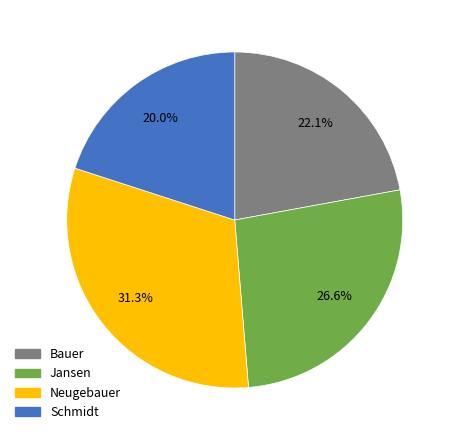

What percentage is the Bauer slice, to the nearest percent?

22%